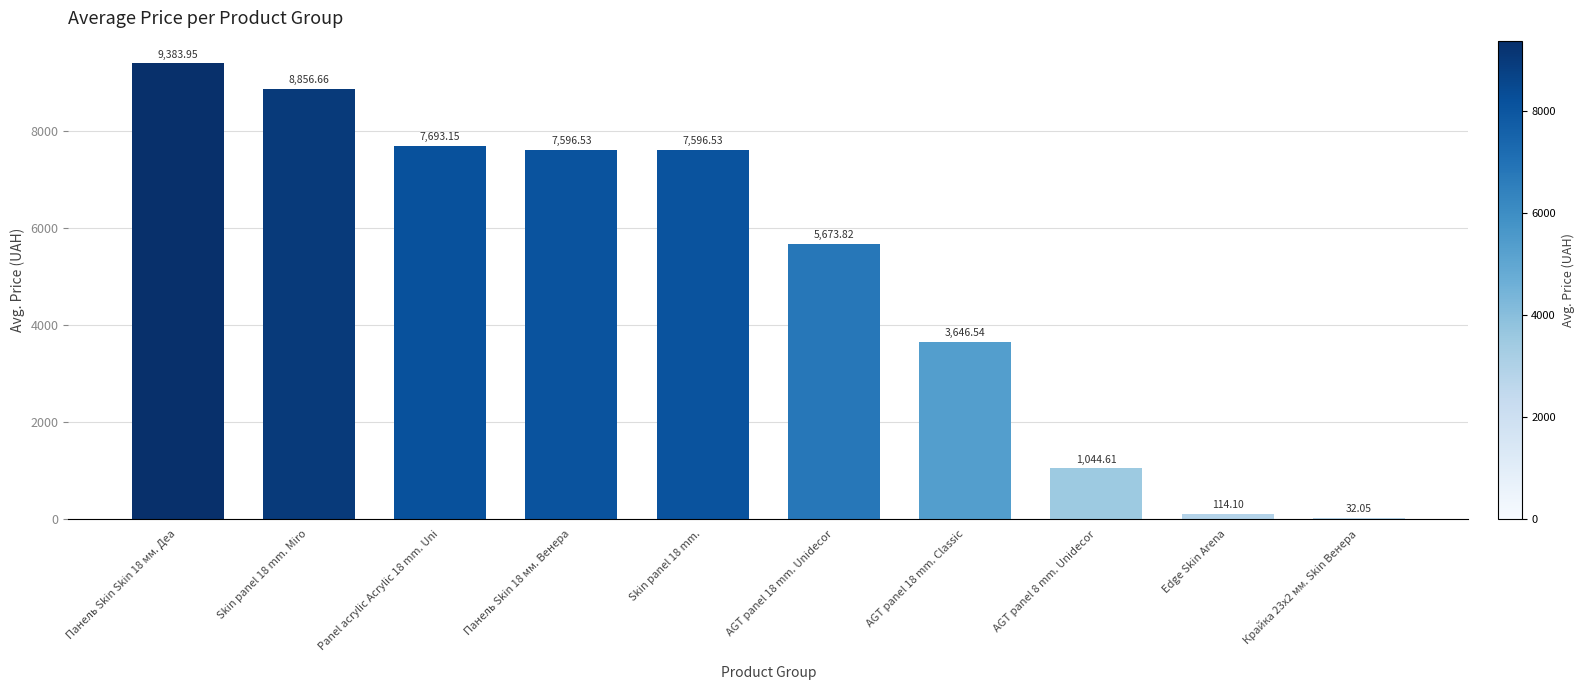

What value does the data have at Панель Skin Skin 18 мм. Деа?

9384.0